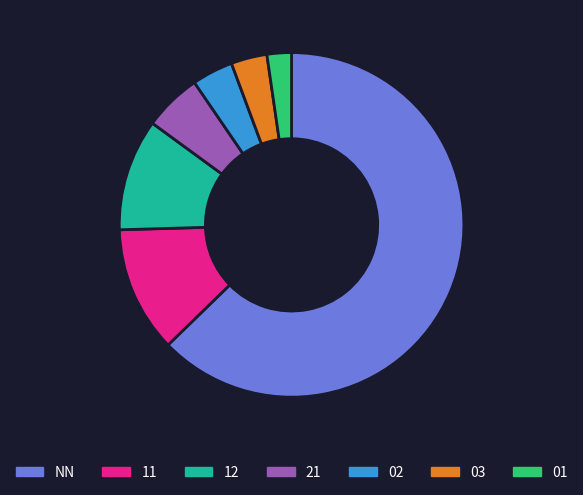

Approximately how many times larger is the value at NN compared to 11?

5.3